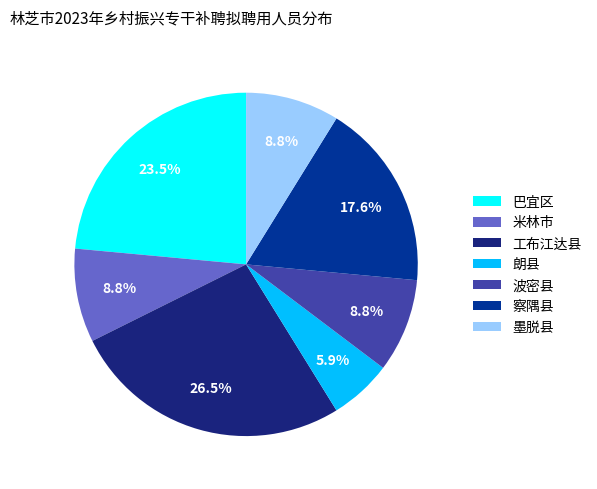

What portion of the pie excludes 墨脱县?

91.2%